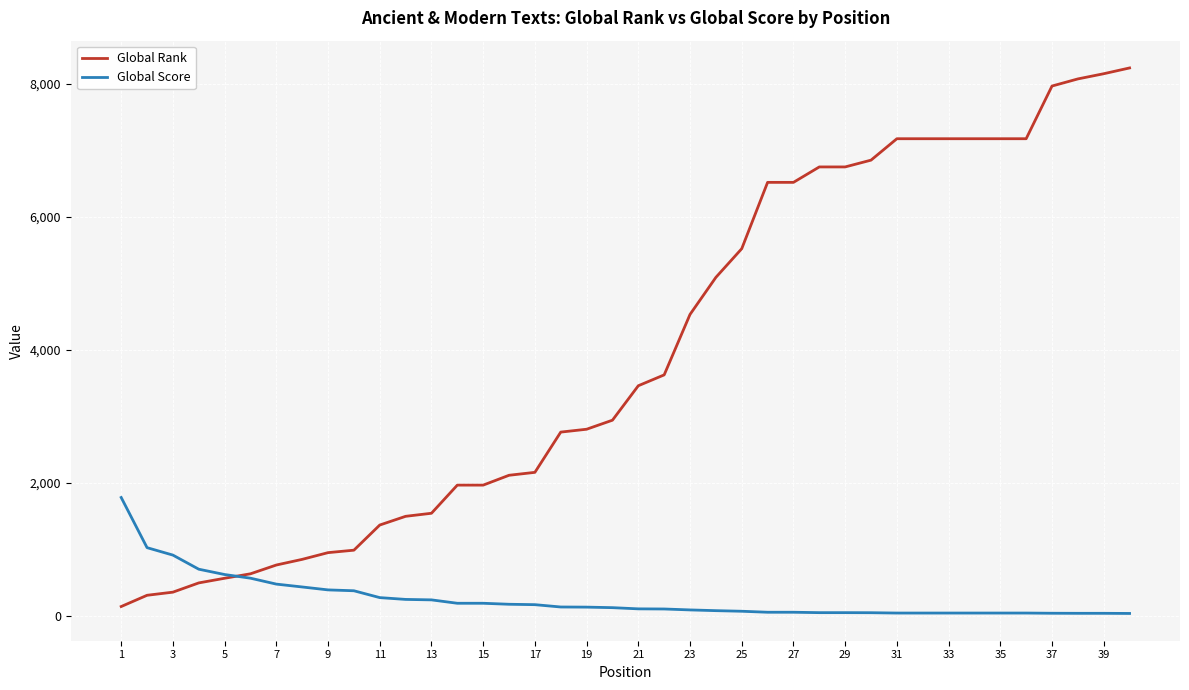

List the series in order of their overall mean, highest first.

Global Rank, Global Score